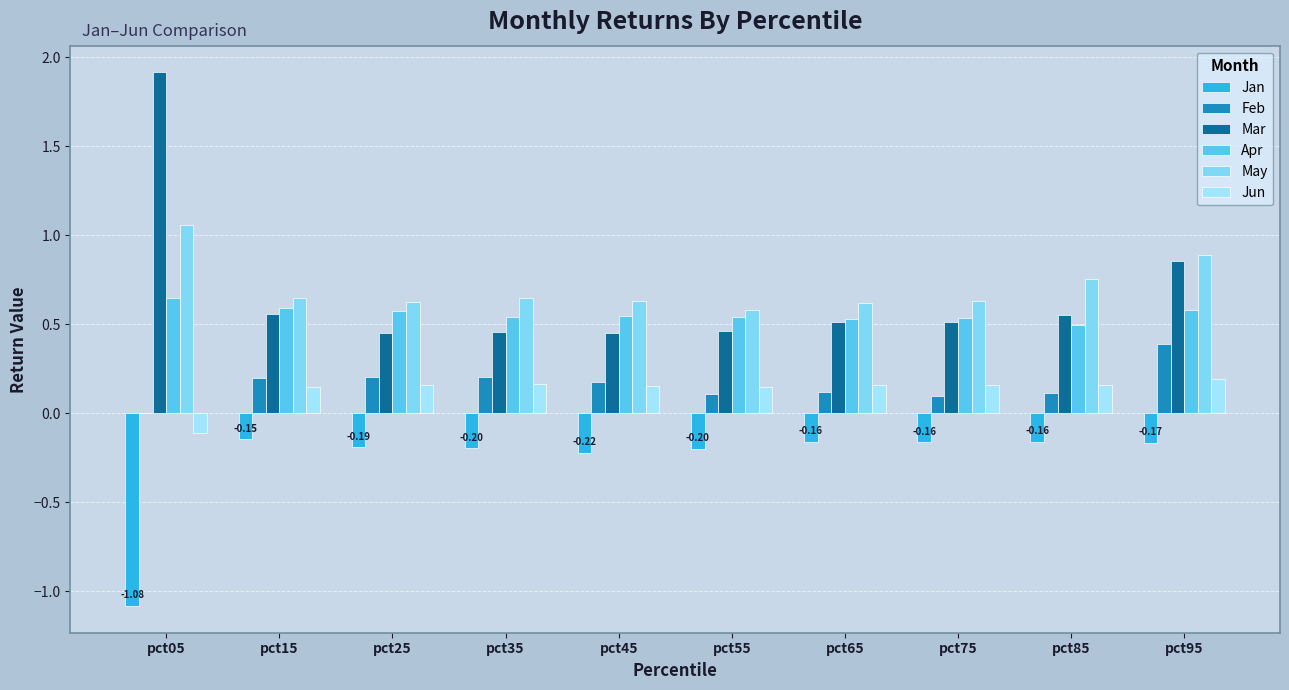

Does the chart contain stacked bars?

No